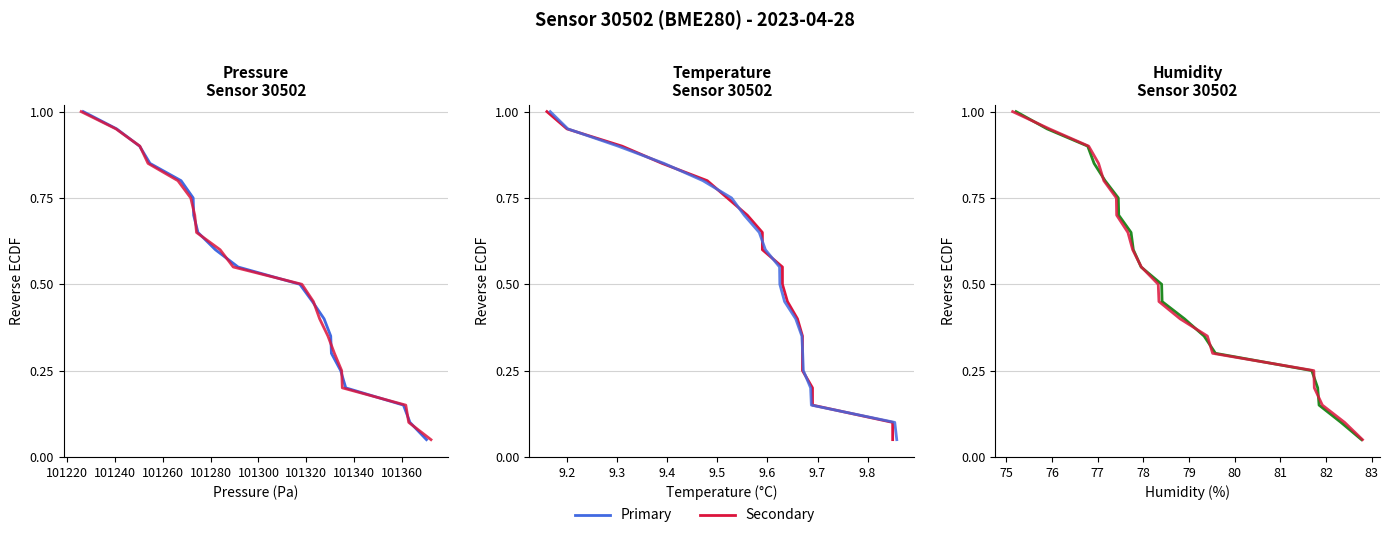

What is the value of the pressure alt point at the 5th from the left?

0.8